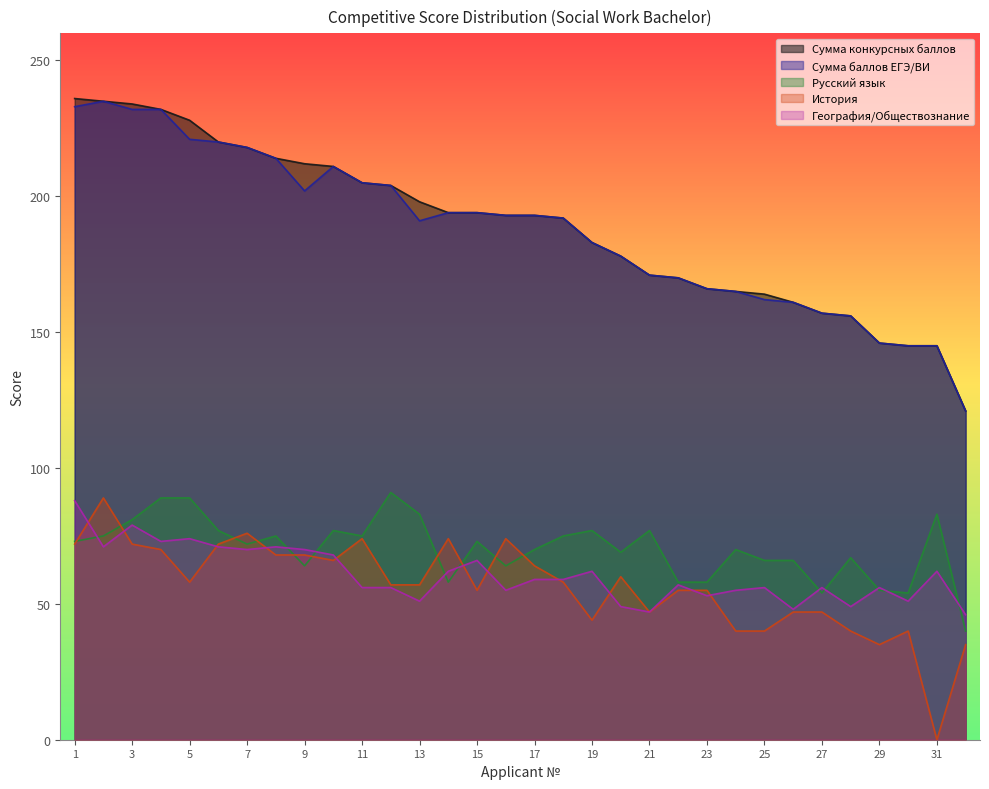

Reading left to right, extract all data points from this chart.

Сумма конкурсных баллов: 1=236	2=235	3=234	4=232	5=228	6=220	7=218	8=214	9=212	10=211	11=205	12=204	13=198	14=194	15=194	16=193	17=193	18=192	19=183	20=178	21=171	22=170	23=166	24=165	25=164	26=161	27=157	28=156	29=146	30=145	31=145	32=121
Сумма баллов ЕГЭ/ВИ: 1=233	2=235	3=232	4=232	5=221	6=220	7=218	8=214	9=202	10=211	11=205	12=204	13=191	14=194	15=194	16=193	17=193	18=192	19=183	20=178	21=171	22=170	23=166	24=165	25=162	26=161	27=157	28=156	29=146	30=145	31=145	32=121
Русский язык: 1=73	2=75	3=81	4=89	5=89	6=77	7=72	8=75	9=64	10=77	11=75	12=91	13=83	14=58	15=73	16=64	17=70	18=75	19=77	20=69	21=77	22=58	23=58	24=70	25=66	26=66	27=54	28=67	29=55	30=54	31=83	32=40
История: 1=72	2=89	3=72	4=70	5=58	6=72	7=76	8=68	9=68	10=66	11=74	12=57	13=57	14=74	15=55	16=74	17=64	18=58	19=44	20=60	21=47	22=55	23=55	24=40	25=40	26=47	27=47	28=40	29=35	30=40	31=0	32=35
География/Обществознание: 1=88	2=71	3=79	4=73	5=74	6=71	7=70	8=71	9=70	10=68	11=56	12=56	13=51	14=62	15=66	16=55	17=59	18=59	19=62	20=49	21=47	22=57	23=53	24=55	25=56	26=48	27=56	28=49	29=56	30=51	31=62	32=46